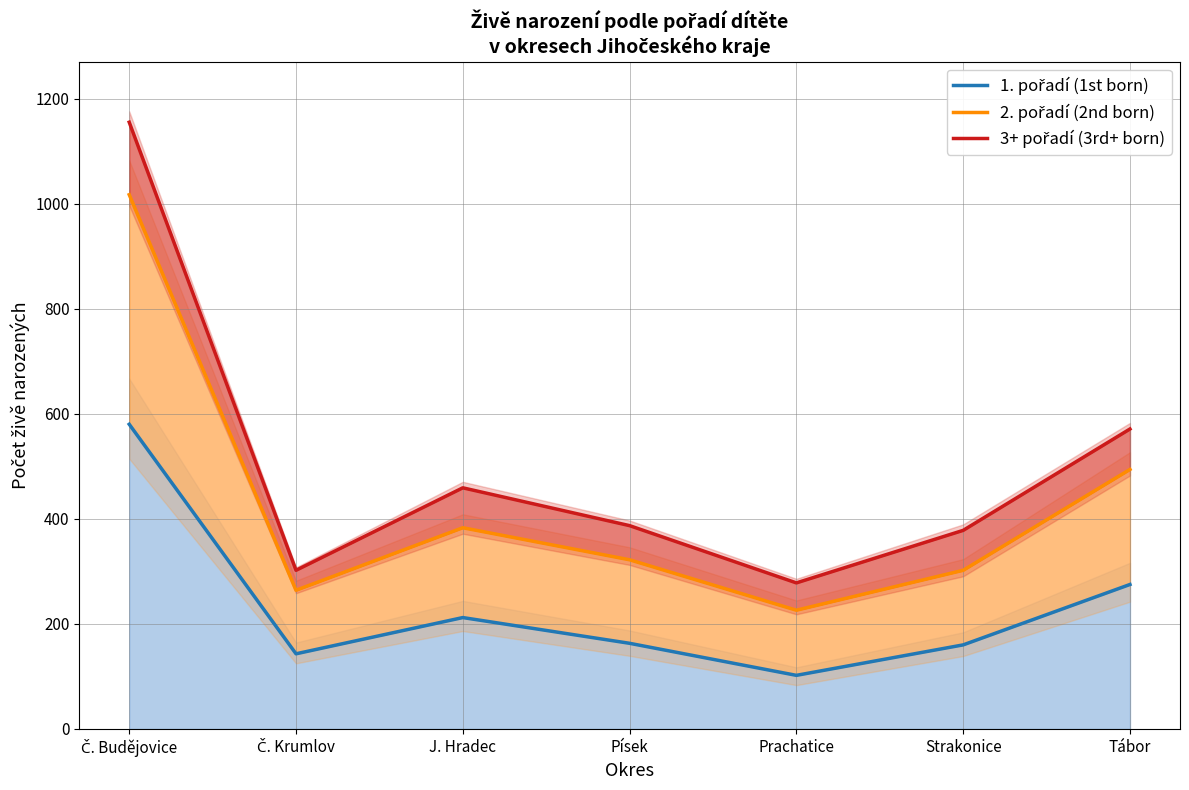

Which has a higher value, Č. Budějovice or Tábor?

Č. Budějovice